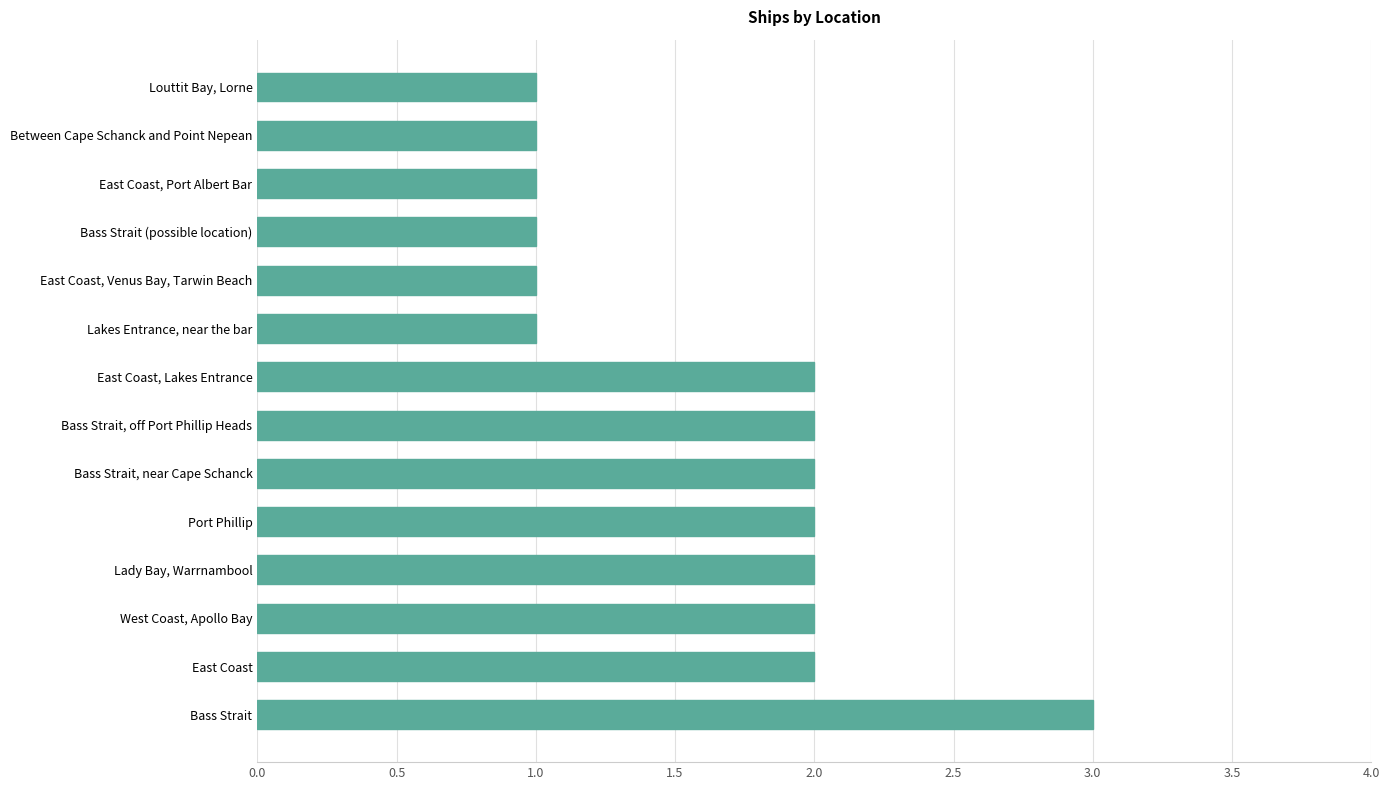

What is the ratio of the value at Louttit Bay, Lorne to the value at East Coast, Port Albert Bar?

1.0